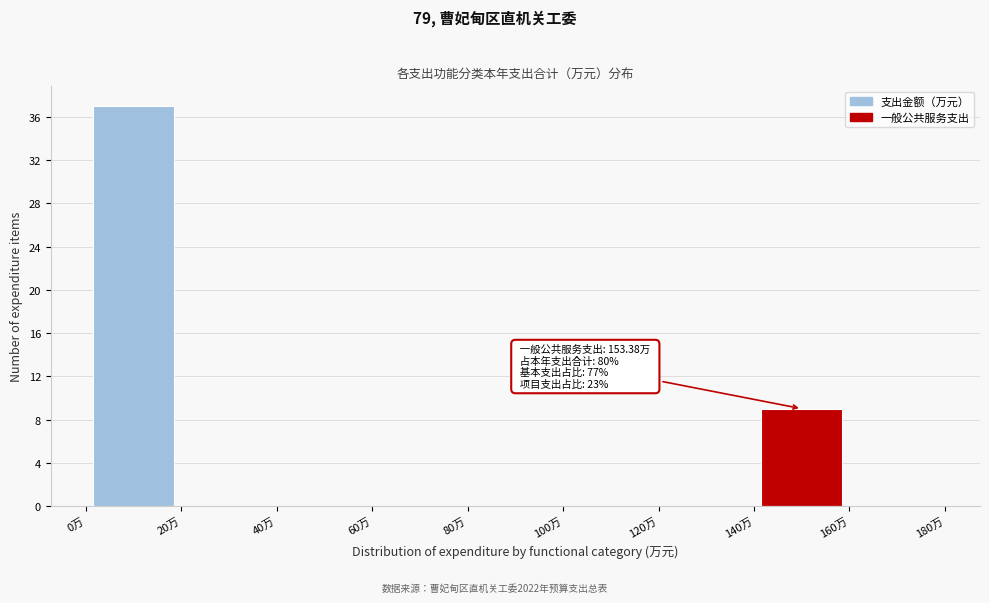

Which range on the x-axis has the tallest bar?

0 to 20